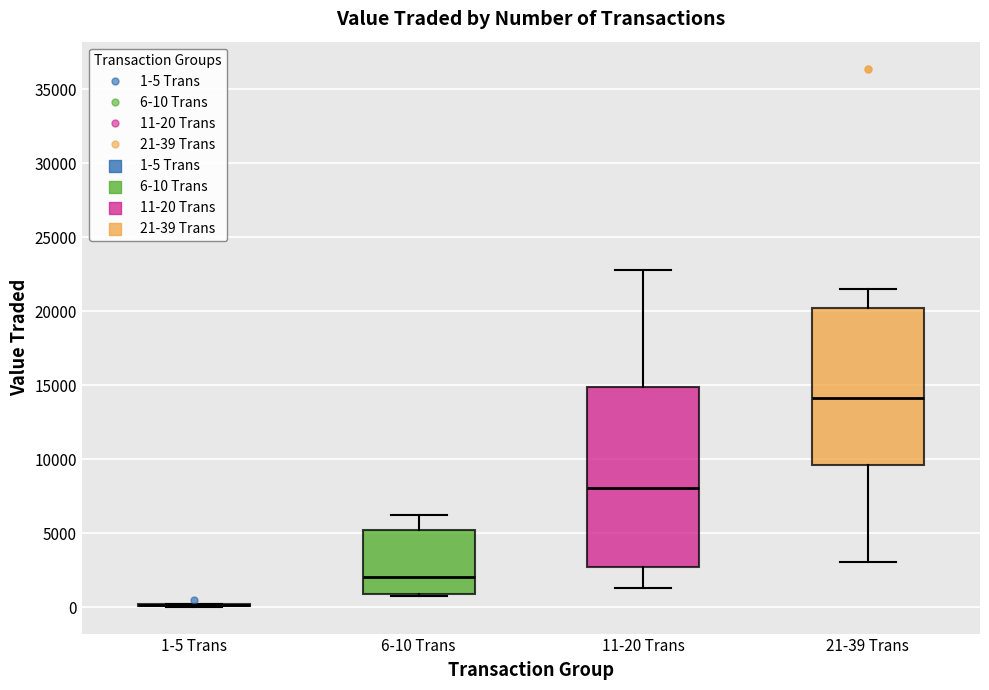

Reading left to right, read every box against the y-axis: the position of its median line, the range the box covers, and the ends of its whiskers. The values are not printed on the chart, so give them approximately, as read against the axis.

1-5 Trans: box collapsed to a line at 0, whiskers 0 to 0
6-10 Trans: median 2000, box 1000 to 5000, whiskers 500 to 6000
11-20 Trans: median 8000, box 3000 to 15000, whiskers 1500 to 23000
21-39 Trans: median 14000, box 9500 to 20000, whiskers 3000 to 21500